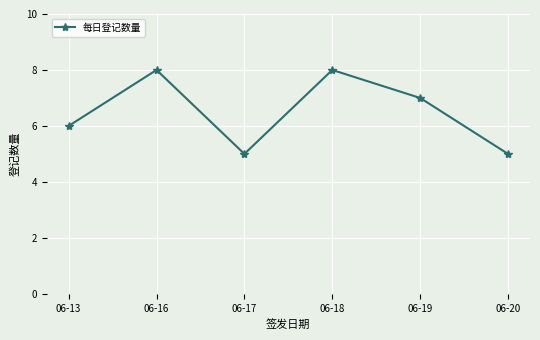

Where is the data nearest to the value 6?

06-13